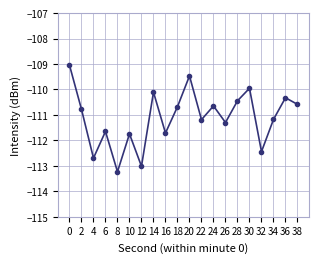

What is the difference between the second highest and second lowest values?

3.6